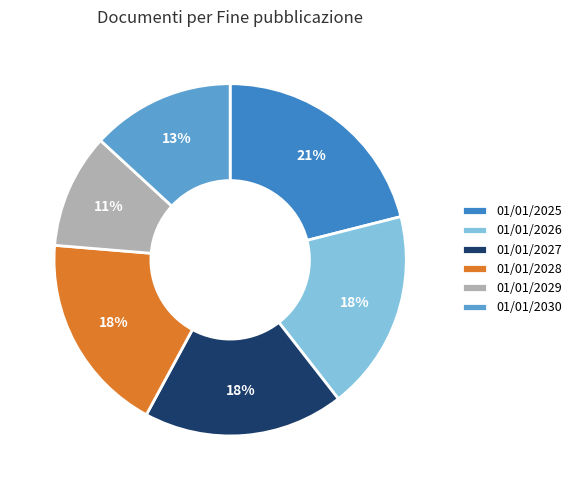

How many slices are in this pie chart?

6